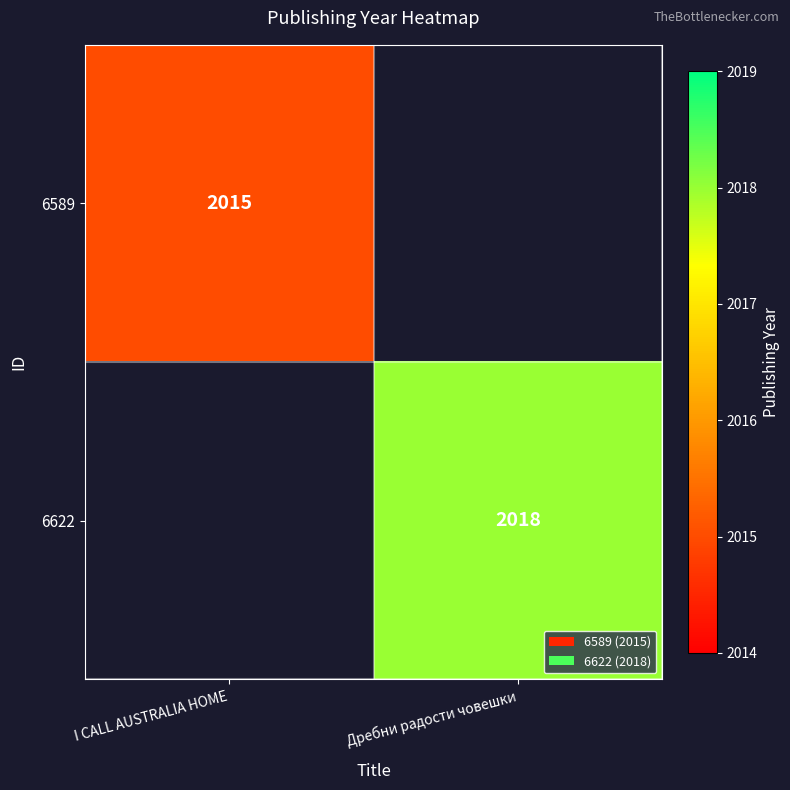

True or false: 6622 has a value of 3384 at Дребни радости човешки.

False